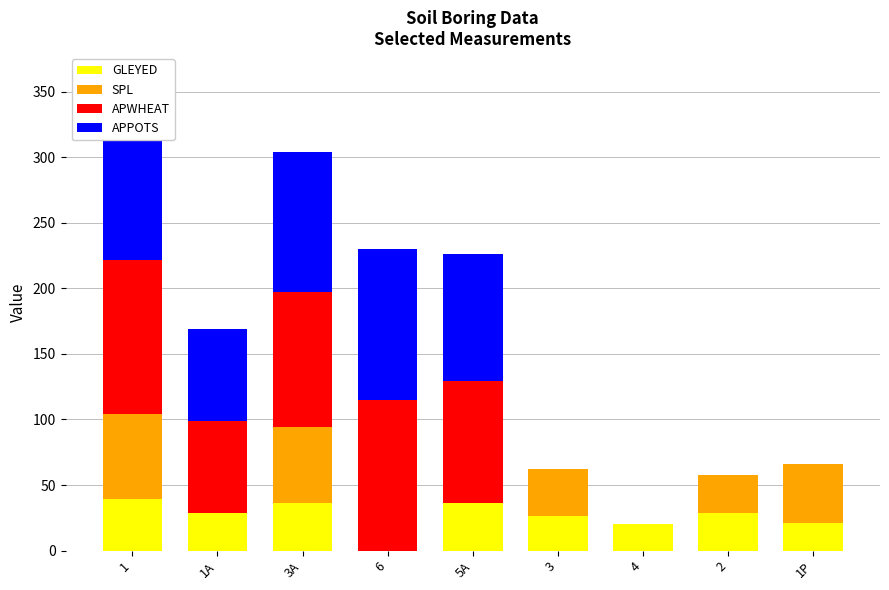

What is the maximum value for GLEYED?

39